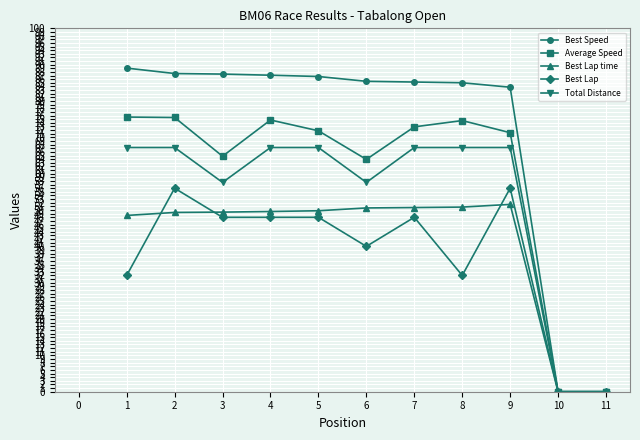

Which series has the widest spread of values?

Best Speed